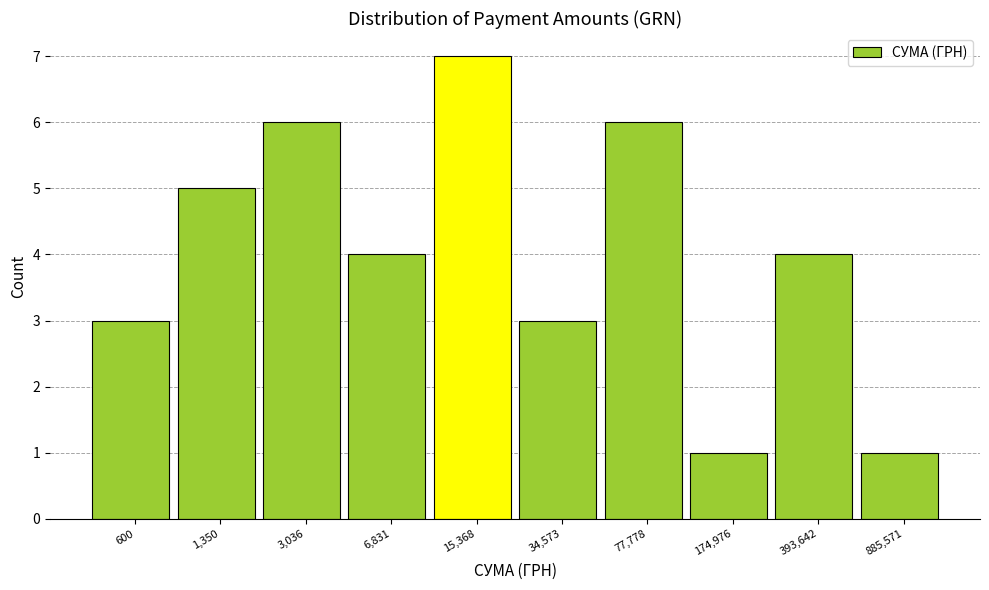

Reading left to right, transcribe all the data shown in this chart.

600=3	1,350=5	3,036=6	6,831=4	15,368=7	34,573=3	77,778=6	174,976=1	393,642=4	885,571=1